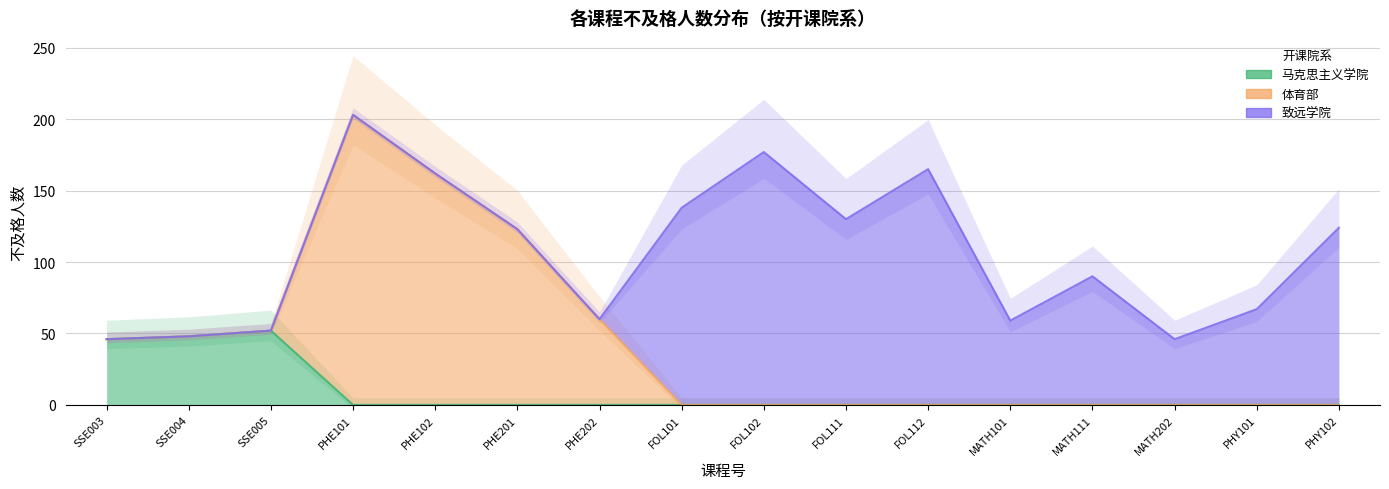

How many positive values does the 体育部 series have?

4